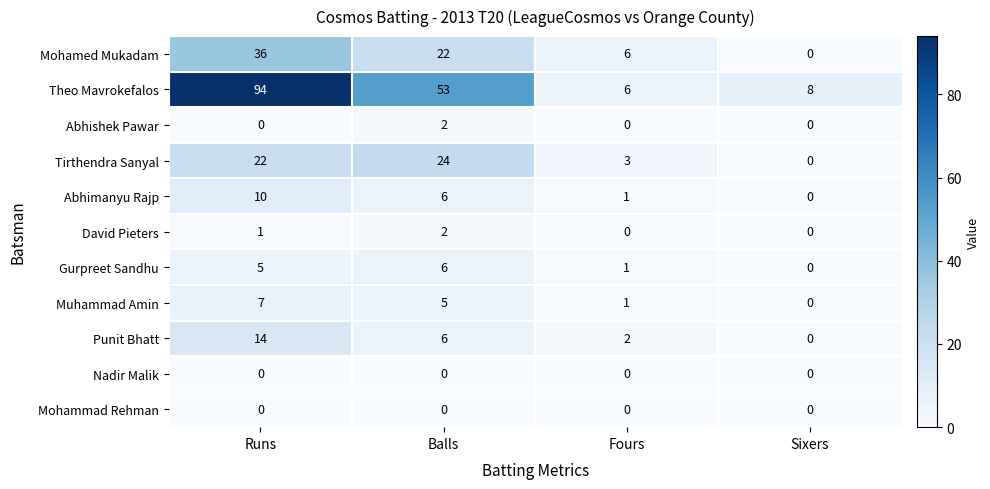

At which category is the sum across all series the highest?

Runs